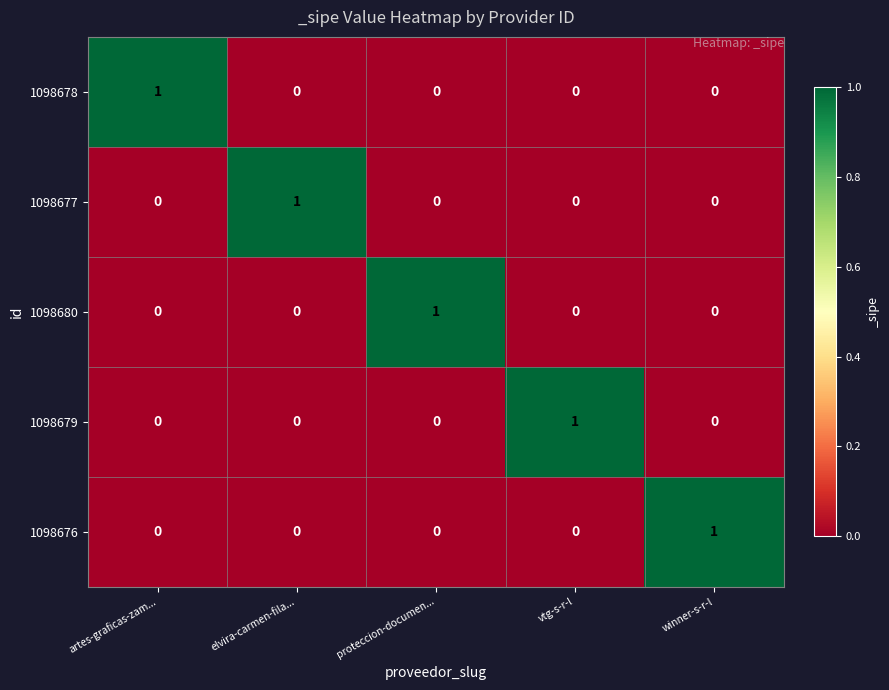

The 1098678 series shows 0 at elvira-carmen-fila.... True or false?

True